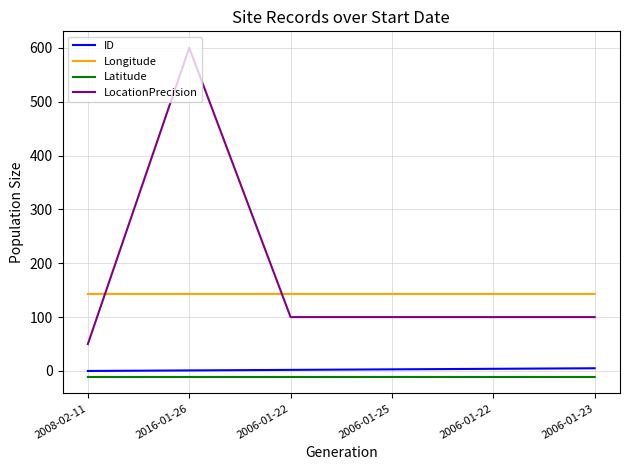

At which label does LocationPrecision reach its minimum?

2008-02-11